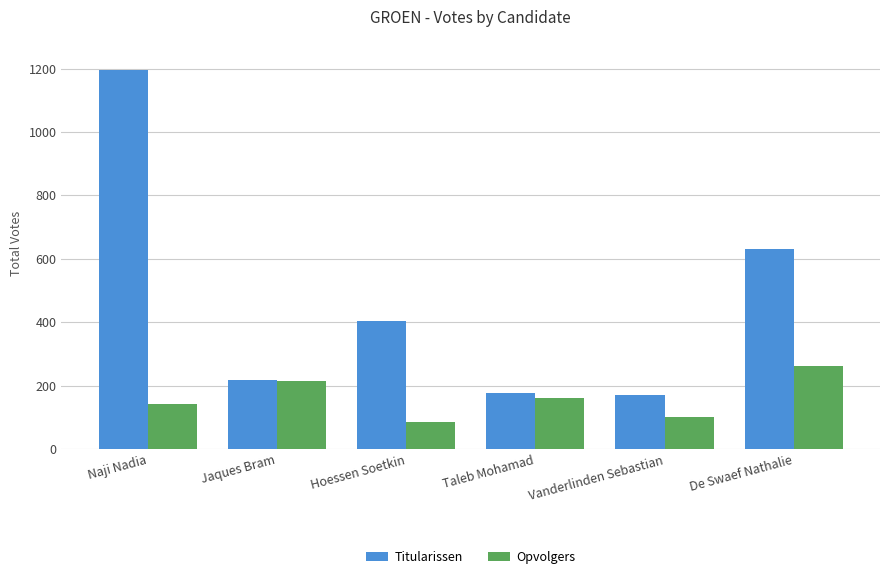

What is the total value across all series at Jaques Bram?

431